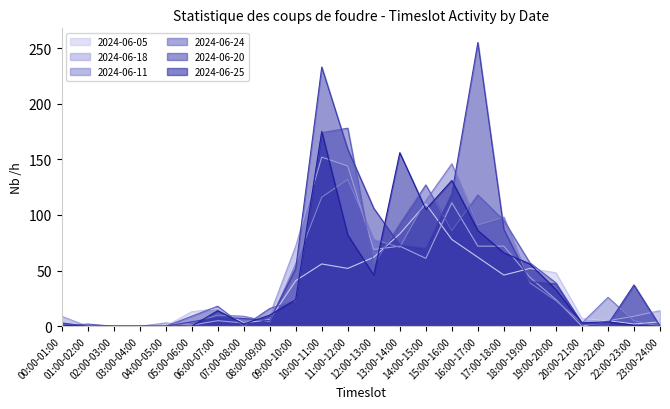

What is the total value across all series at 01:00-02:00?

2